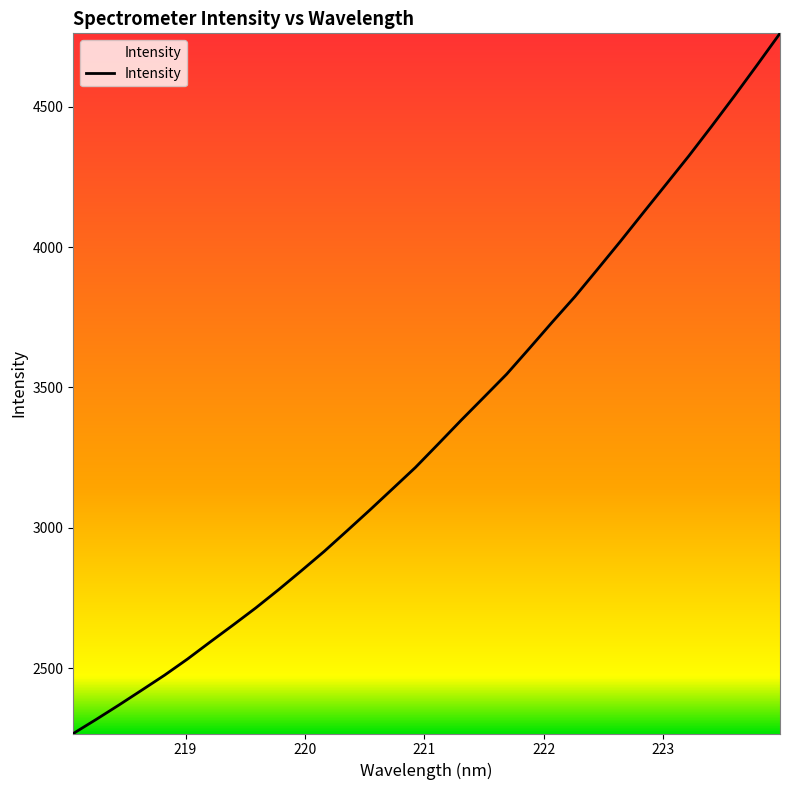

What is the smallest value displayed?

2267.7